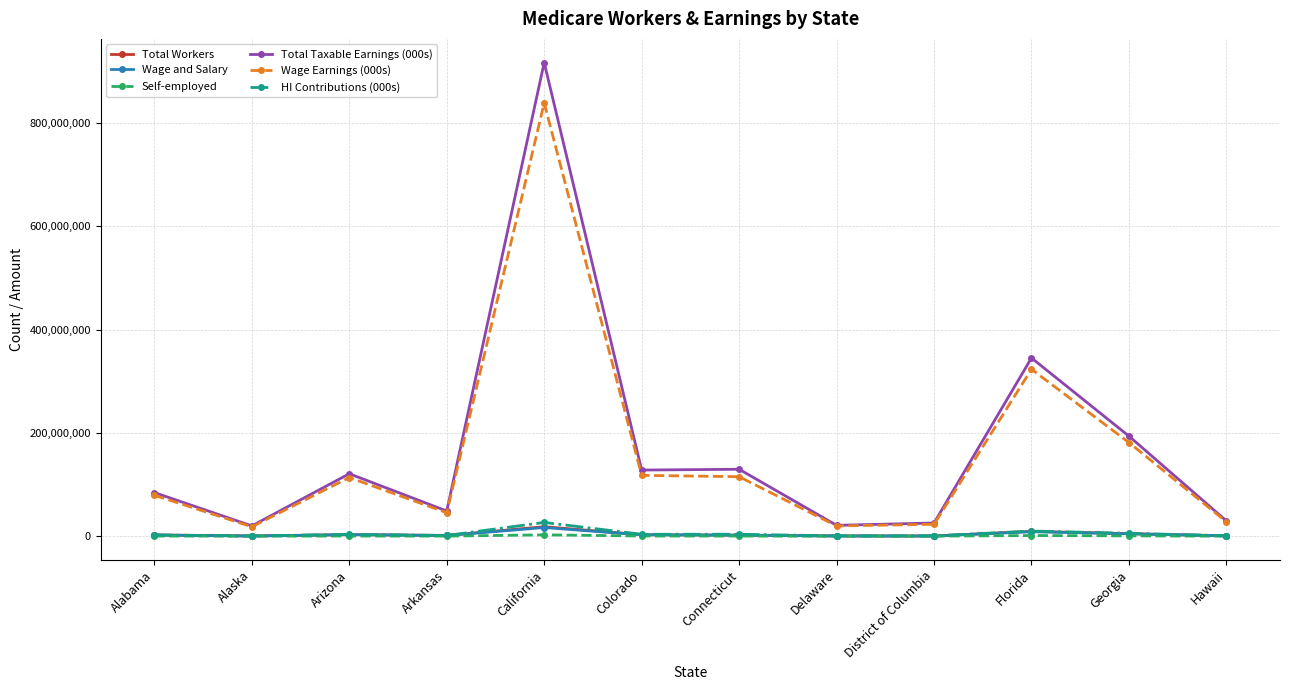

What position from the left is Hawaii?

12